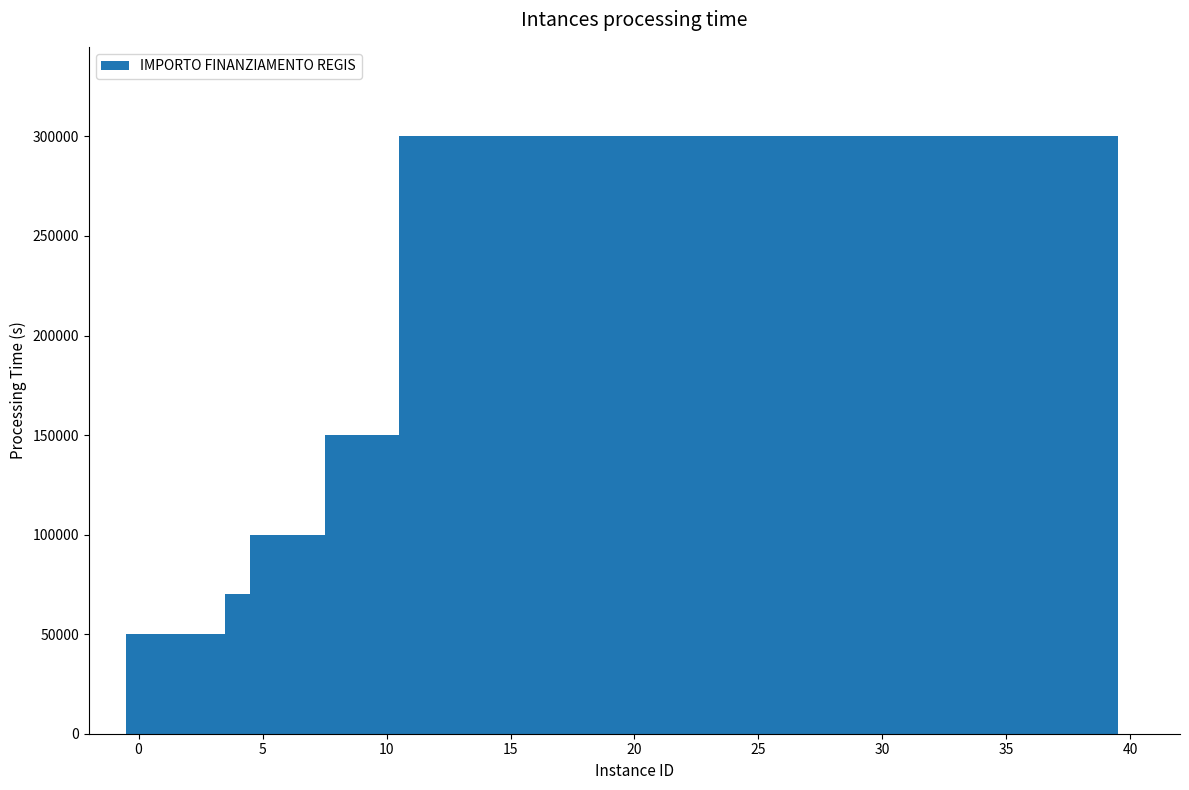

What is the difference between the maximum and minimum values?

250000